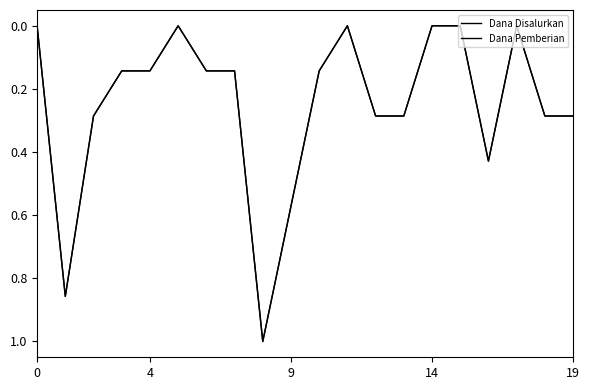

Is this an area chart (filled region under the line)?

No